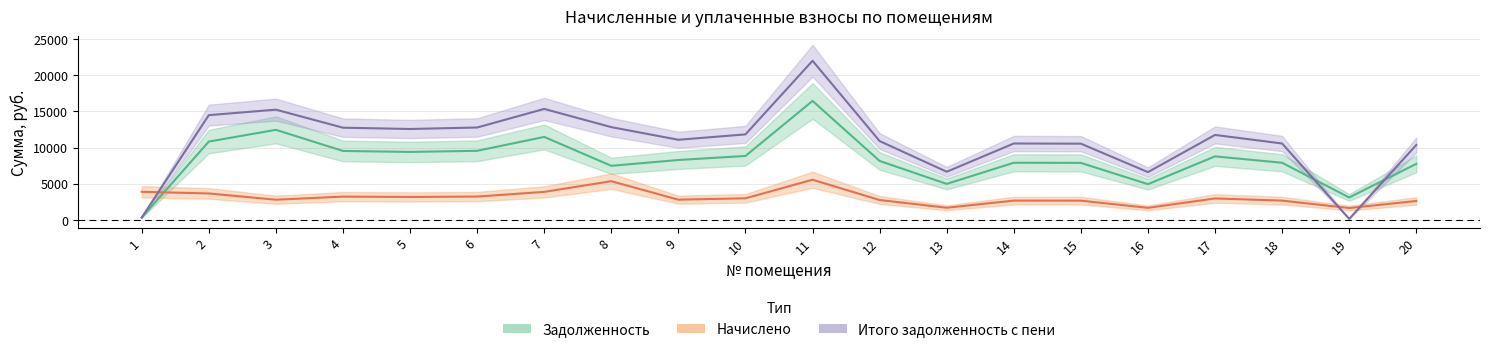

Rank the series by their maximum value, from lowest to highest.

начислено, задолженность, задолженность_пени